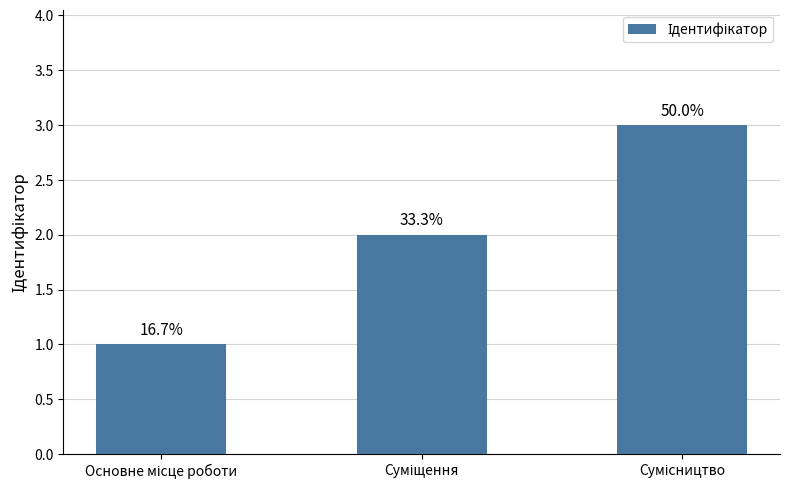

The chart shows a value of 2 at Суміщення. True or false?

True